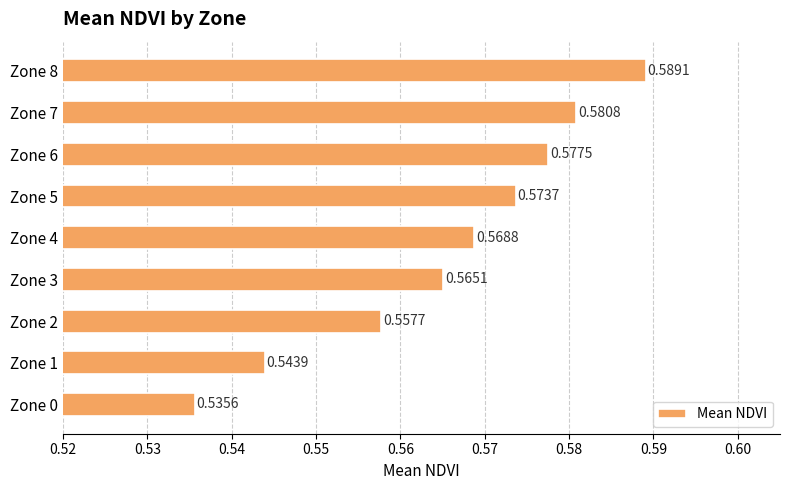

What is the sum of the values at Zone 4 and Zone 7?

1.1